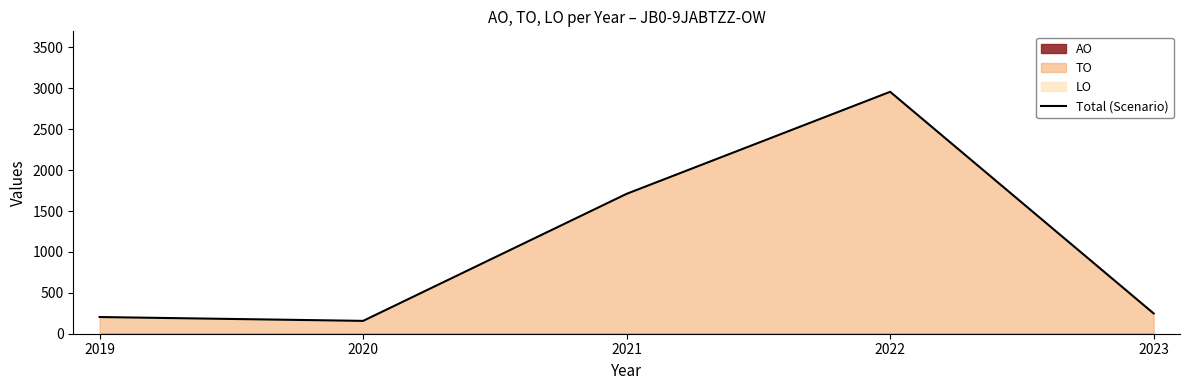

List the labels in order of value, largest first.

2022, 2021, 2023, 2019, 2020